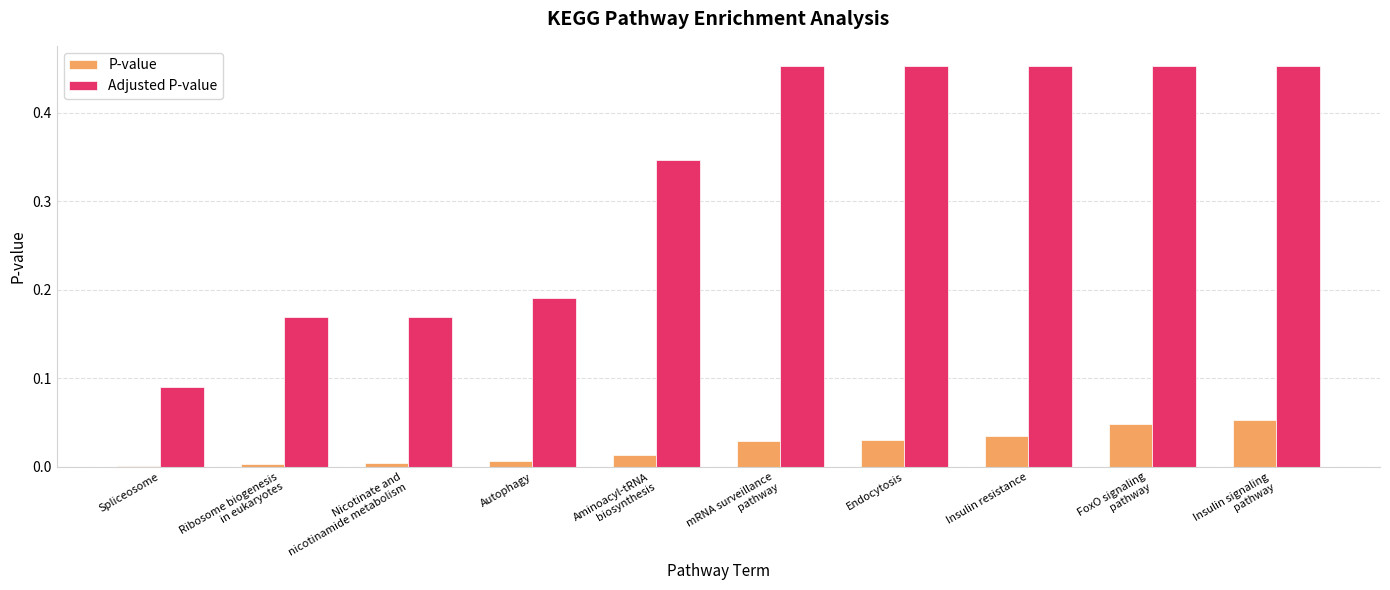

The value of P-value at Insulin resistance is 0.0. True or false?

True